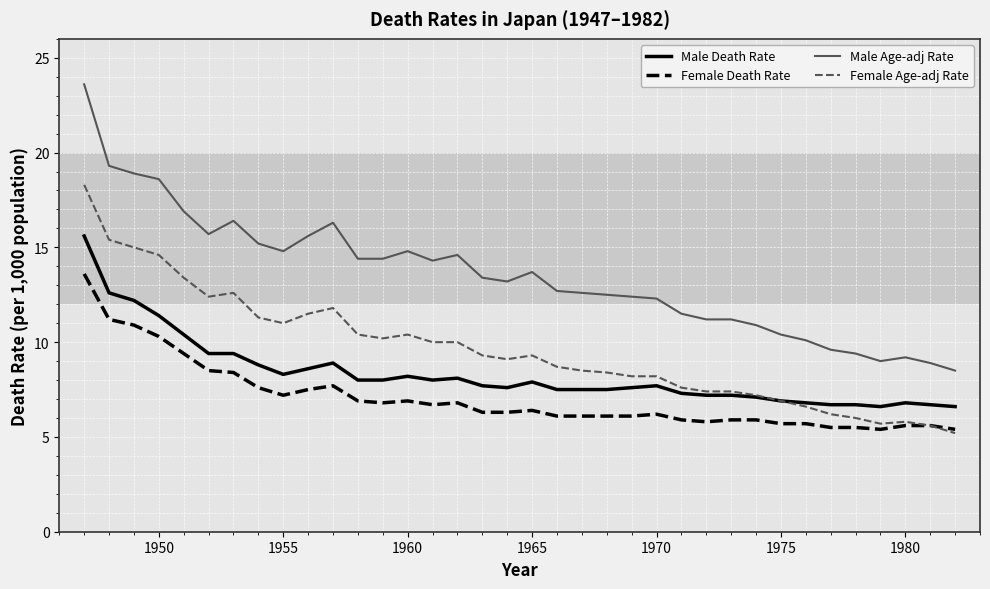

How many distinct data groups are displayed?

4